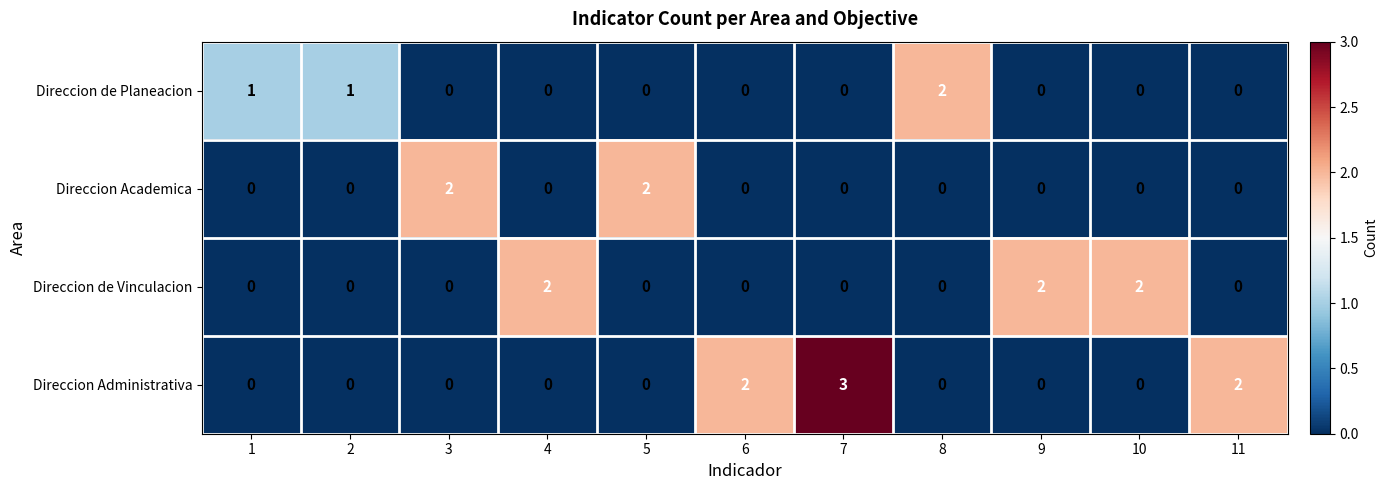

At which category is the sum across all series the highest?

7